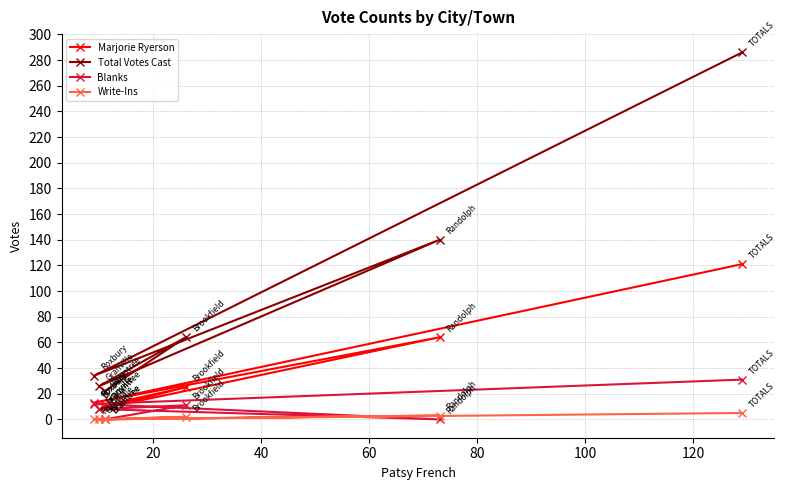

Read the Blanks value at 20, to the nearest 5.

10